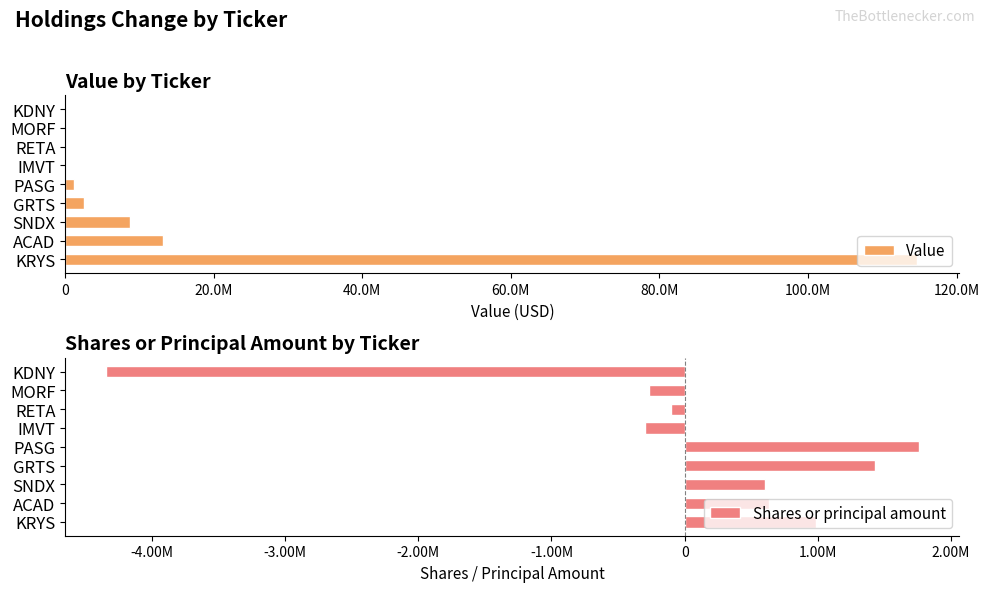

How many bars are there in each group?

2